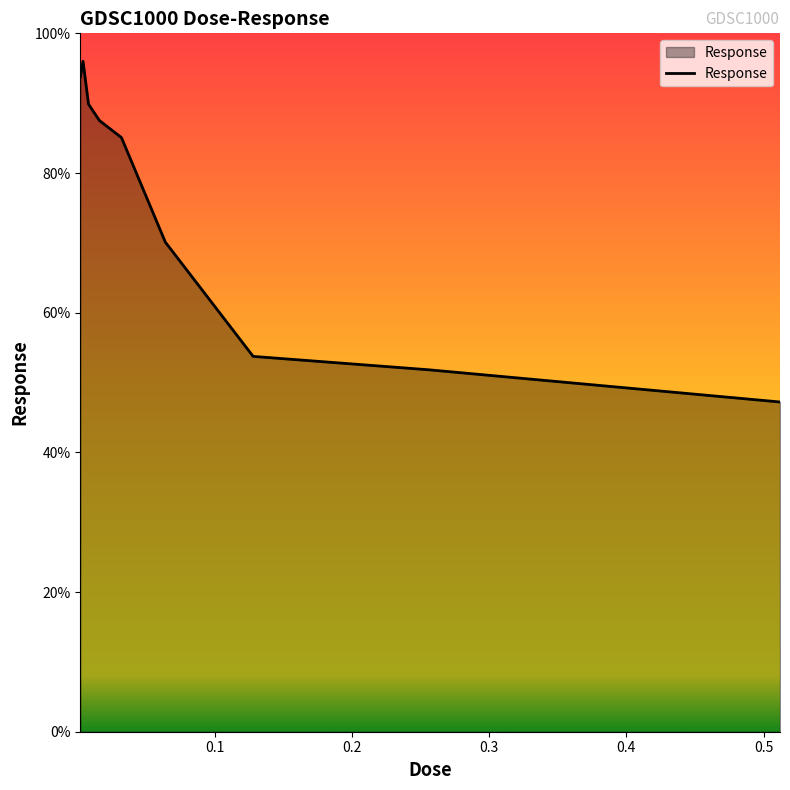

True or false: the data has more than 1 interior local peaks.

False